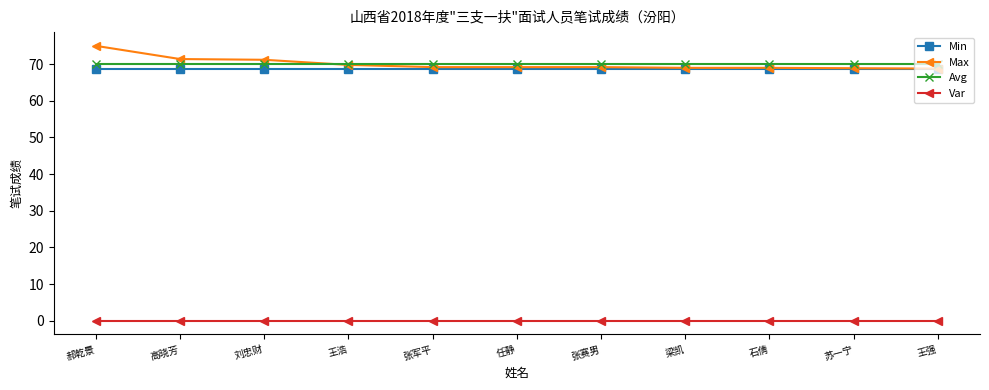

What is the label of the 9th point from the left?

石倩